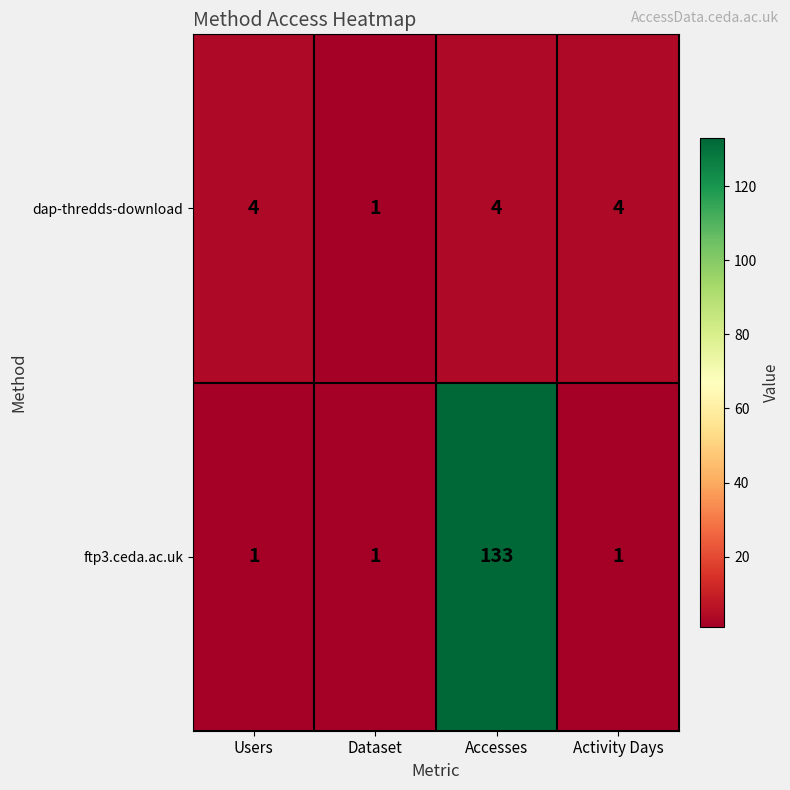

What is the smallest value displayed?

1